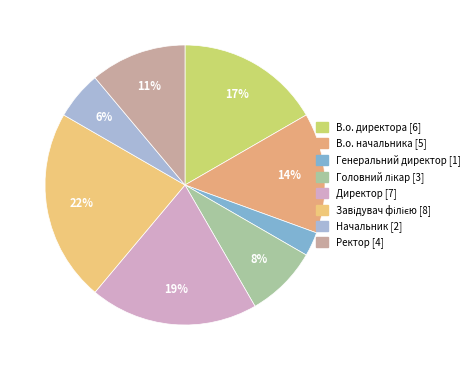

How many segments does this pie chart have?

8